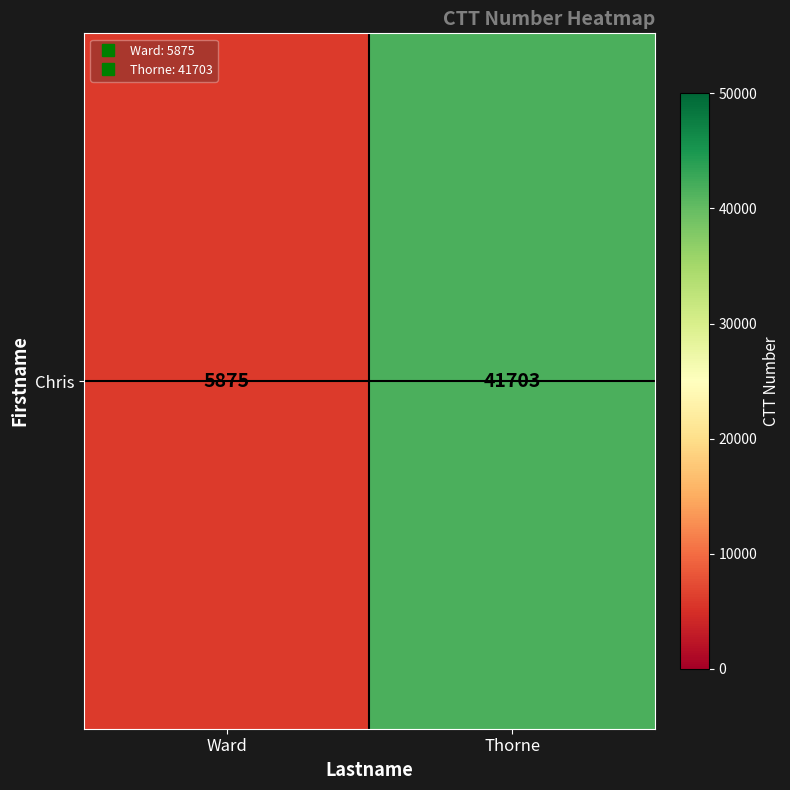

The value at Thorne is 28013. True or false?

False